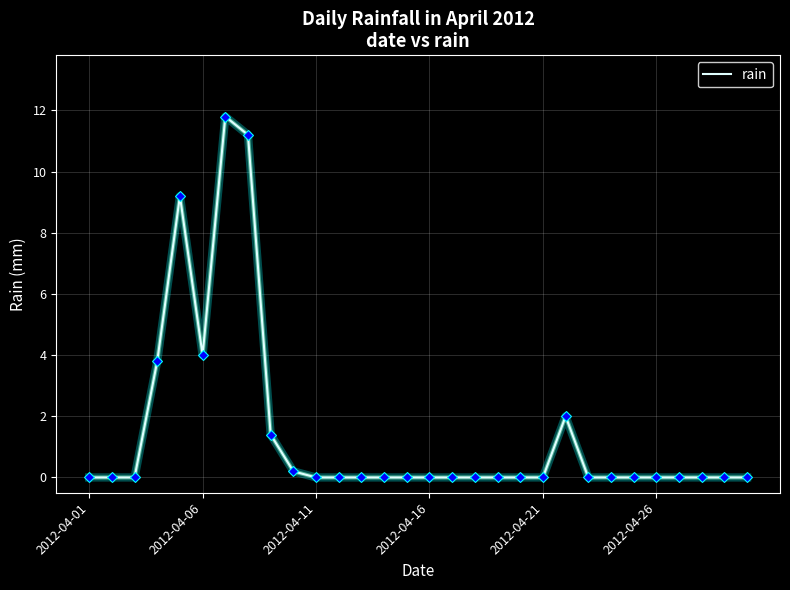

What is the difference between the maximum and minimum values?

11.8